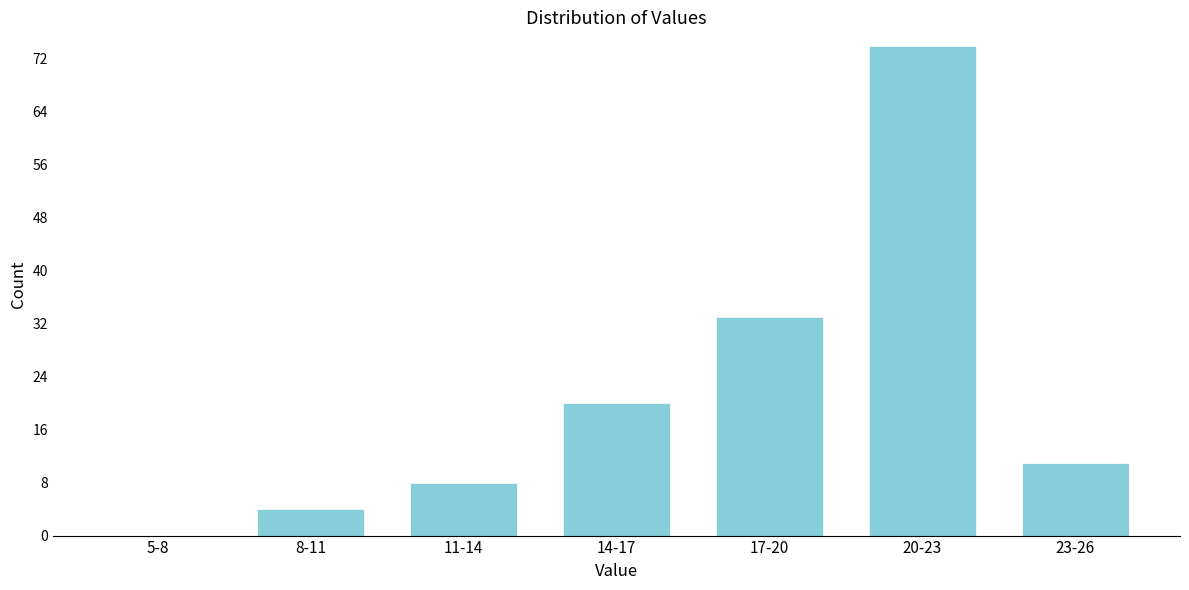

Reading left to right, list all the values displayed in this chart.

5-8=0	8-11=4	11-14=8	14-17=20	17-20=33	20-23=74	23-26=11